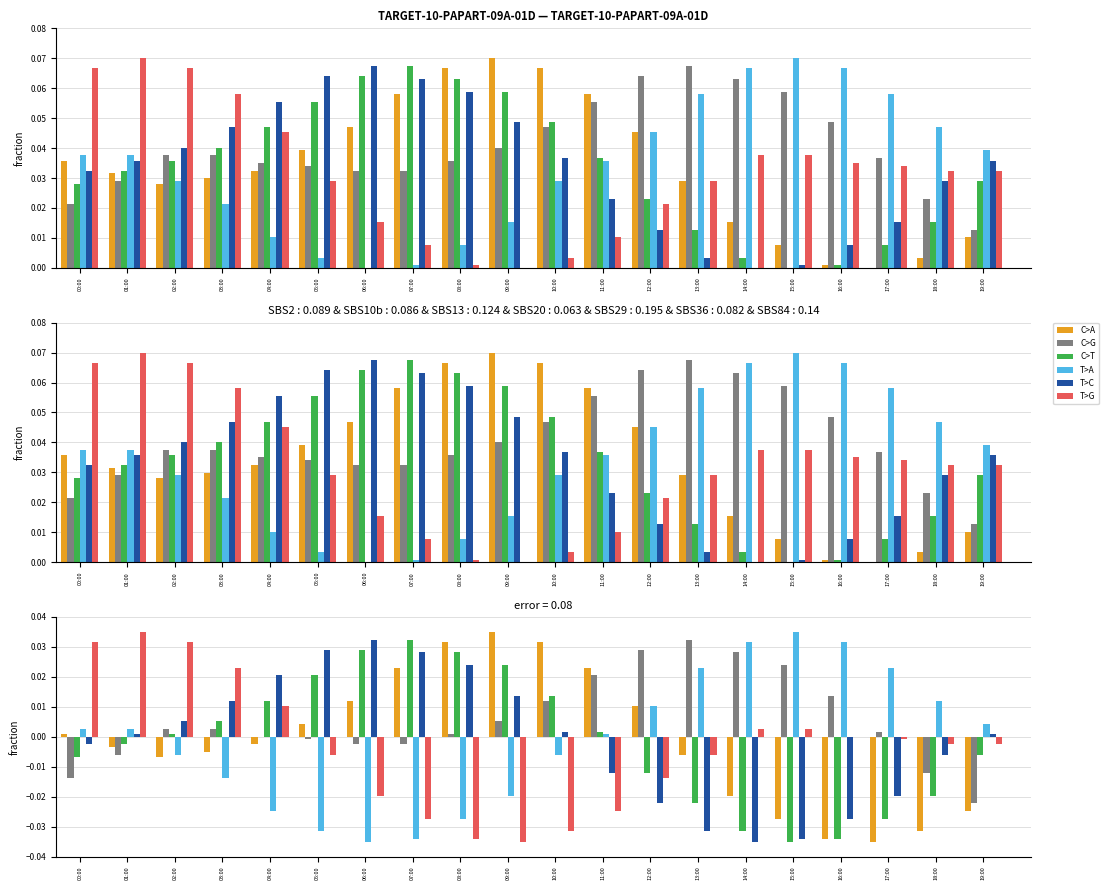

What position from the right is 09:00?

11